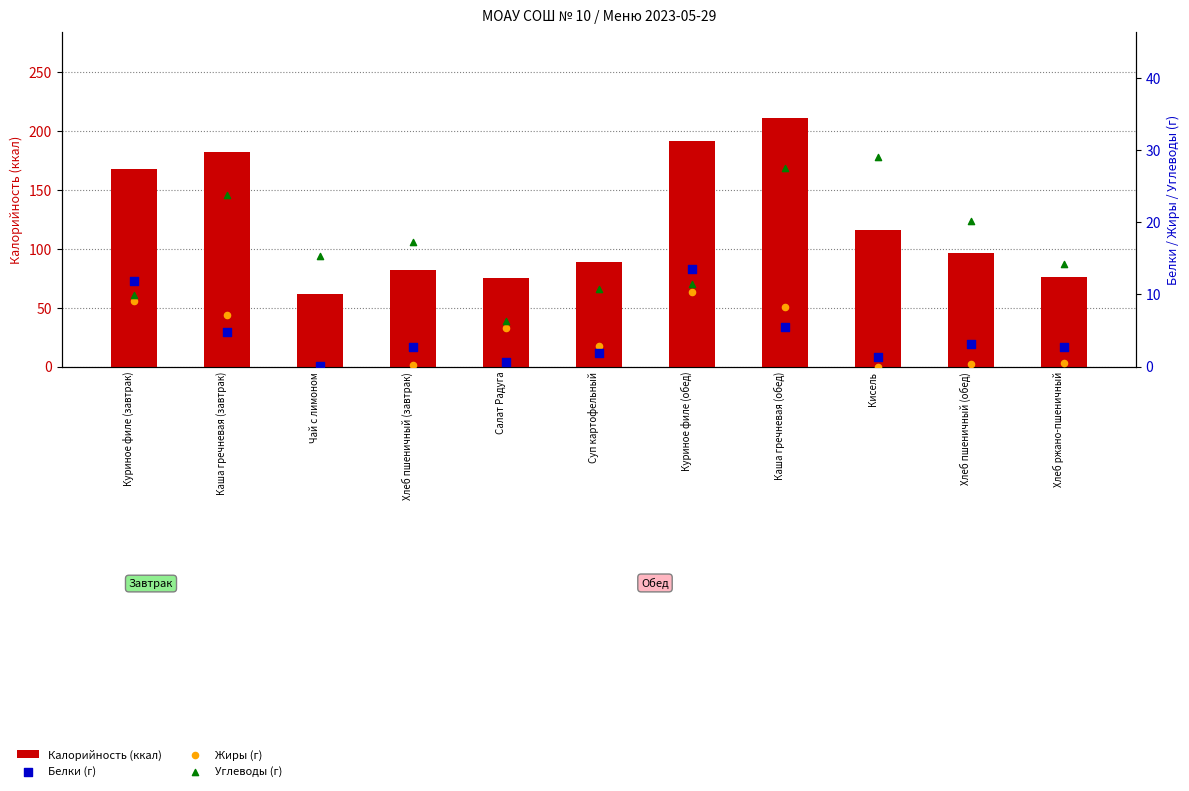

Which series has the largest total across all categories?

Калорийность (ккал)